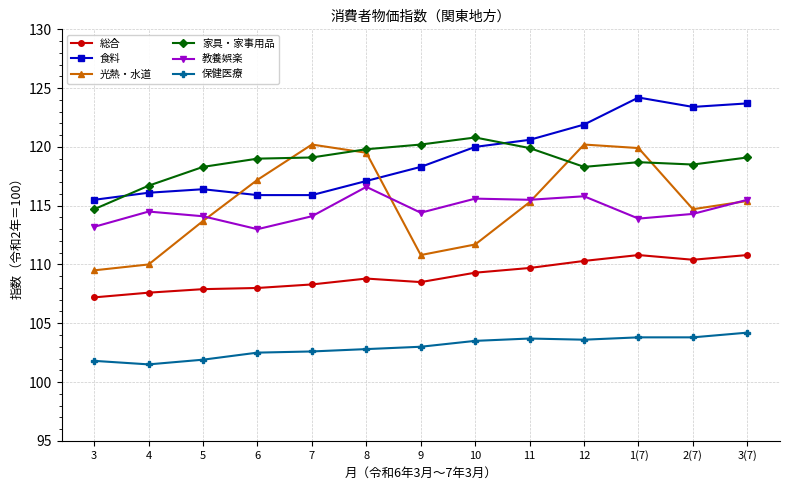

Which series has the widest spread of values?

光熱・水道